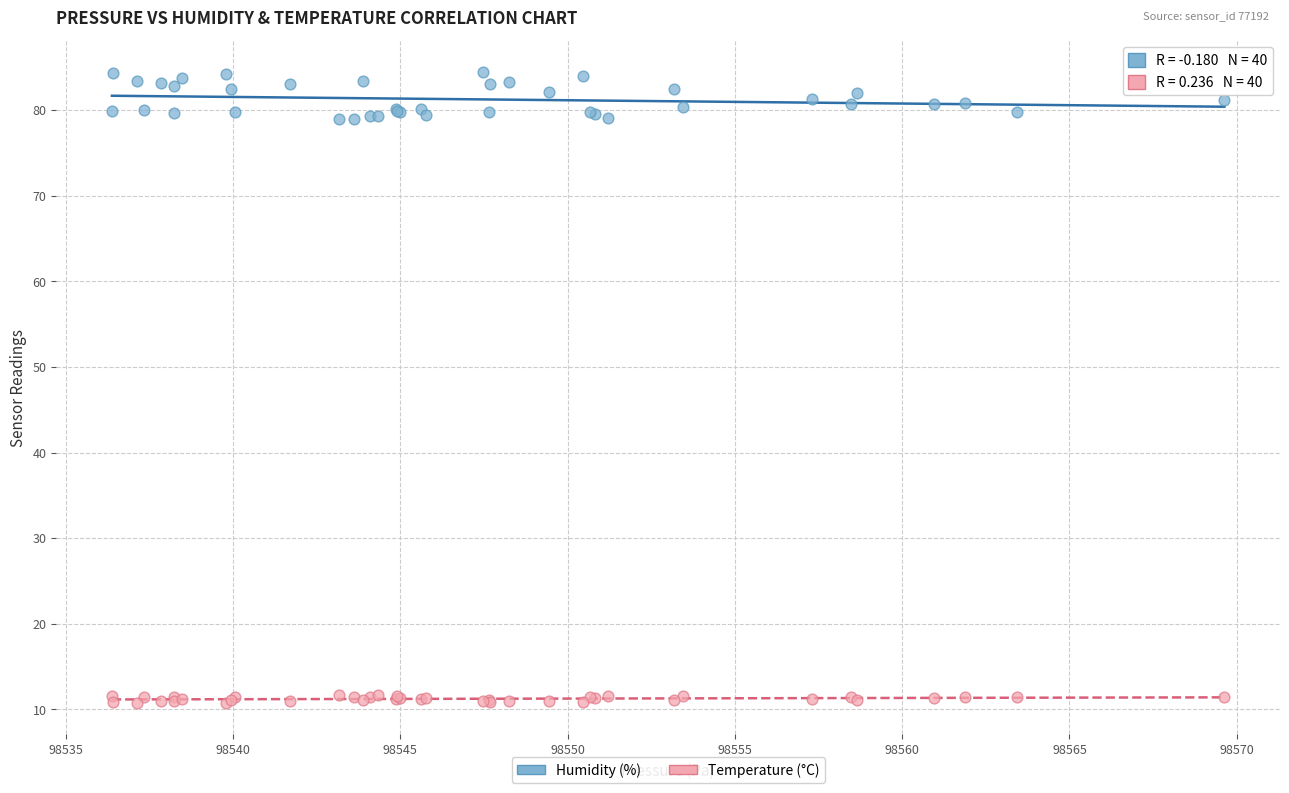

Which series contains the lowest Y value?

Temperature (°C)